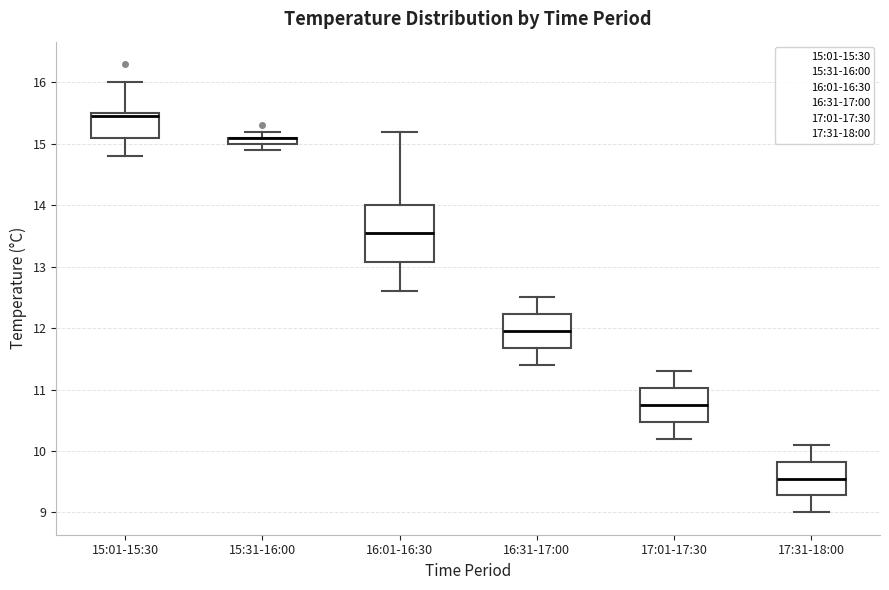

Where does the lower whisker of the box for 15:01-15:30 end on the y-axis? The values are not printed on the chart, so give them approximately, as read against the axis.

14.8